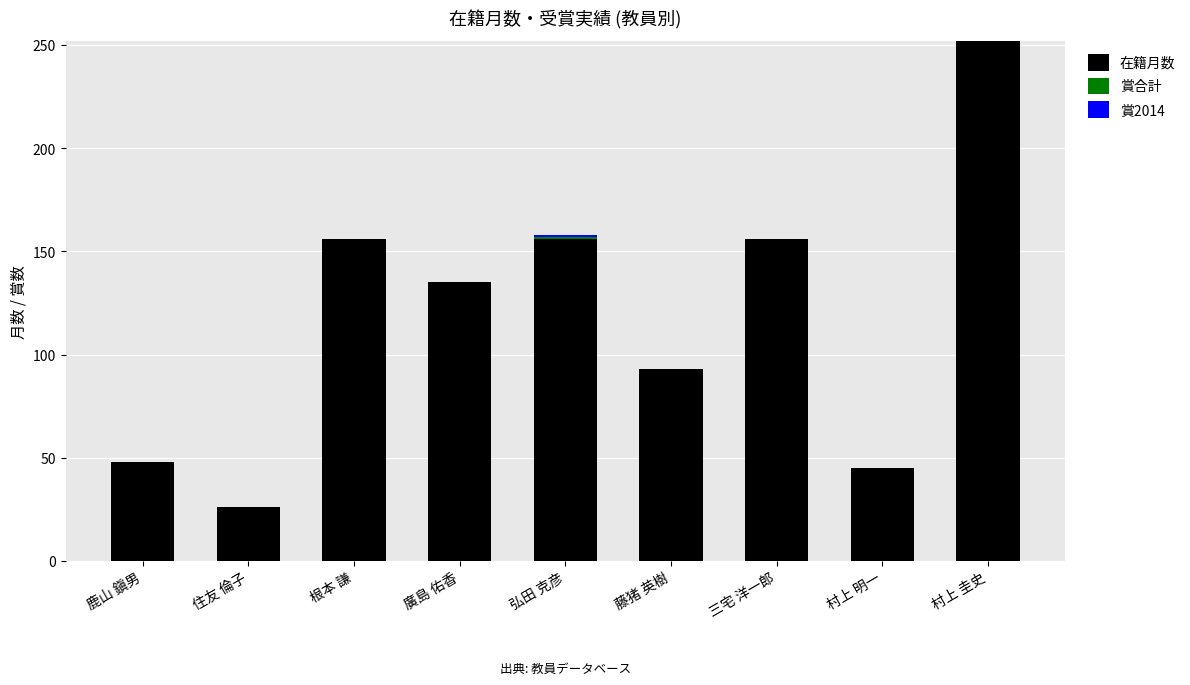

True or false: 在籍月数 has a value of 36 at 藤猪 英樹.

False